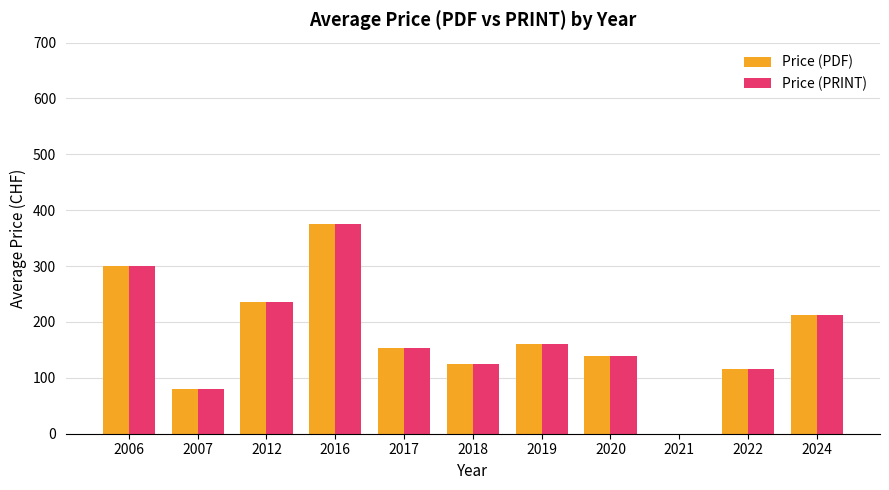

What is the sum of the Price (PDF) values at 2019 and 2021?

160.0